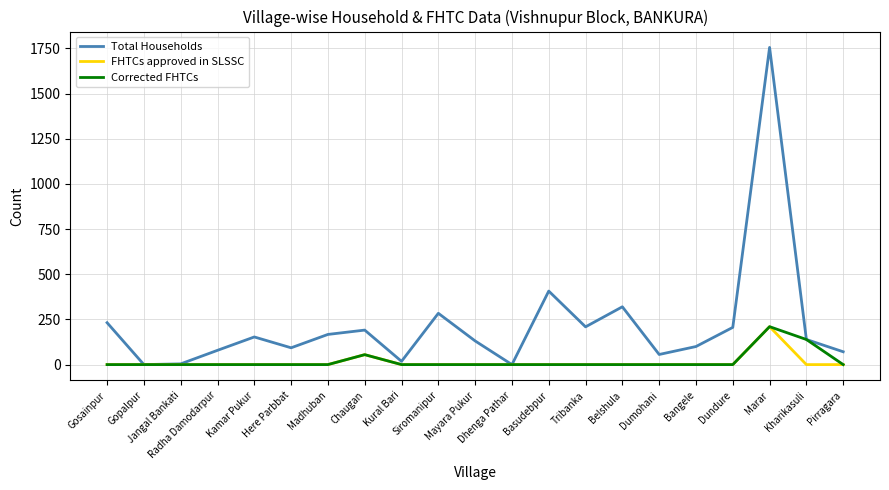

What is the highest value of the Total Households series?

1756